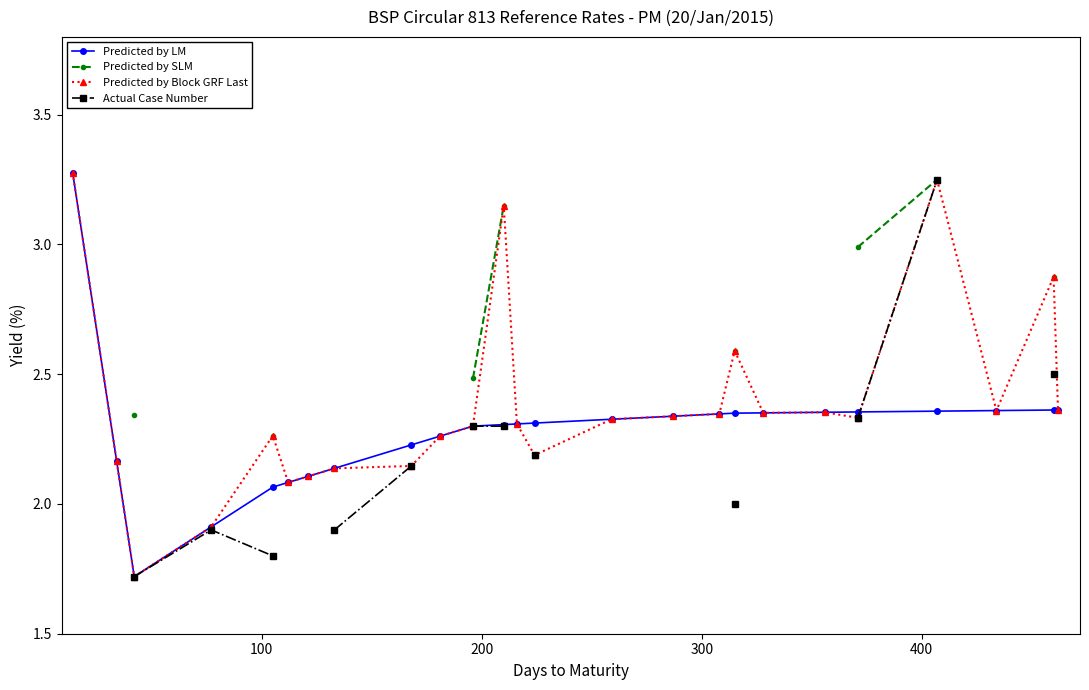

What is the minimum value for Predicted by Block GRF Last?

1.7